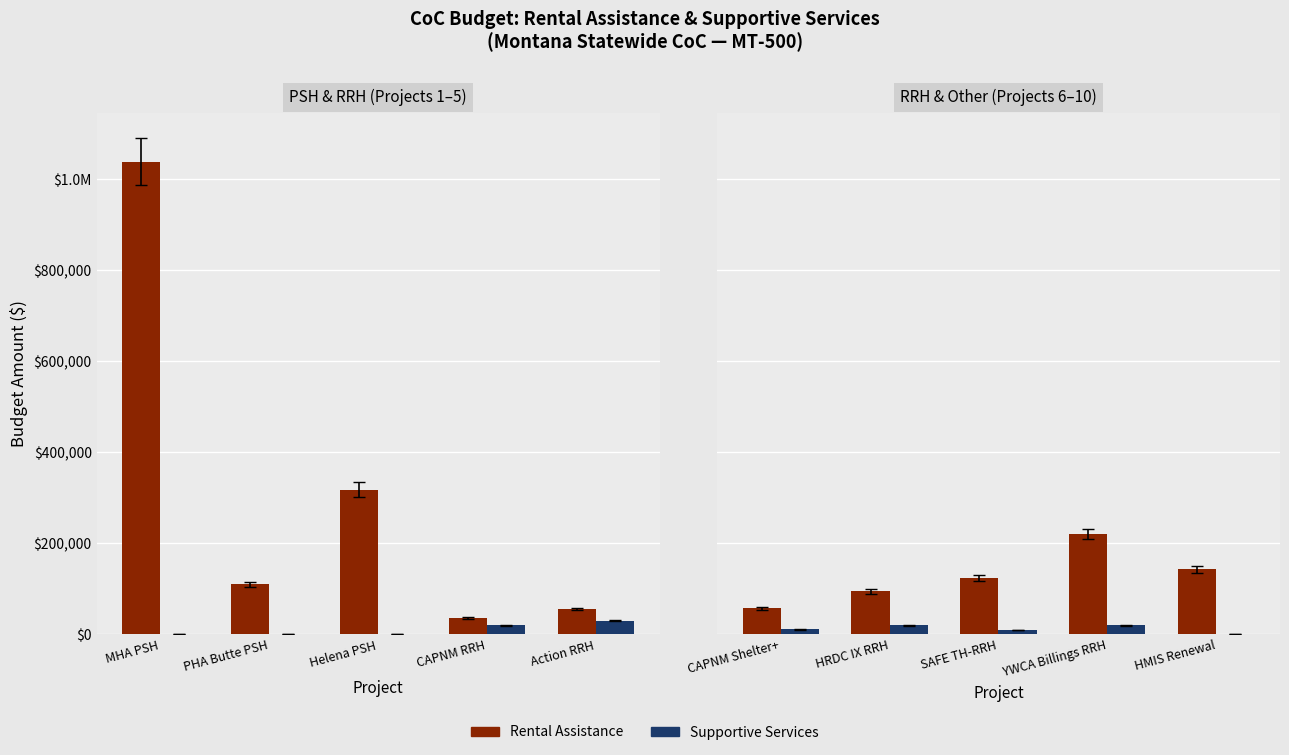

What position from the right is SAFE TH-RRH?

3